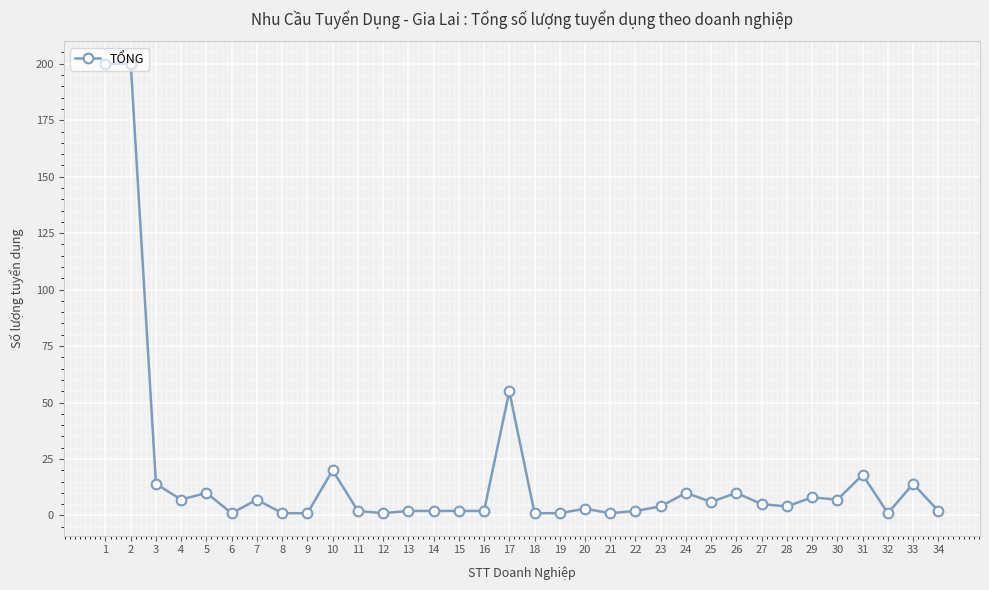

The chart shows a value of 4 at 28. True or false?

True